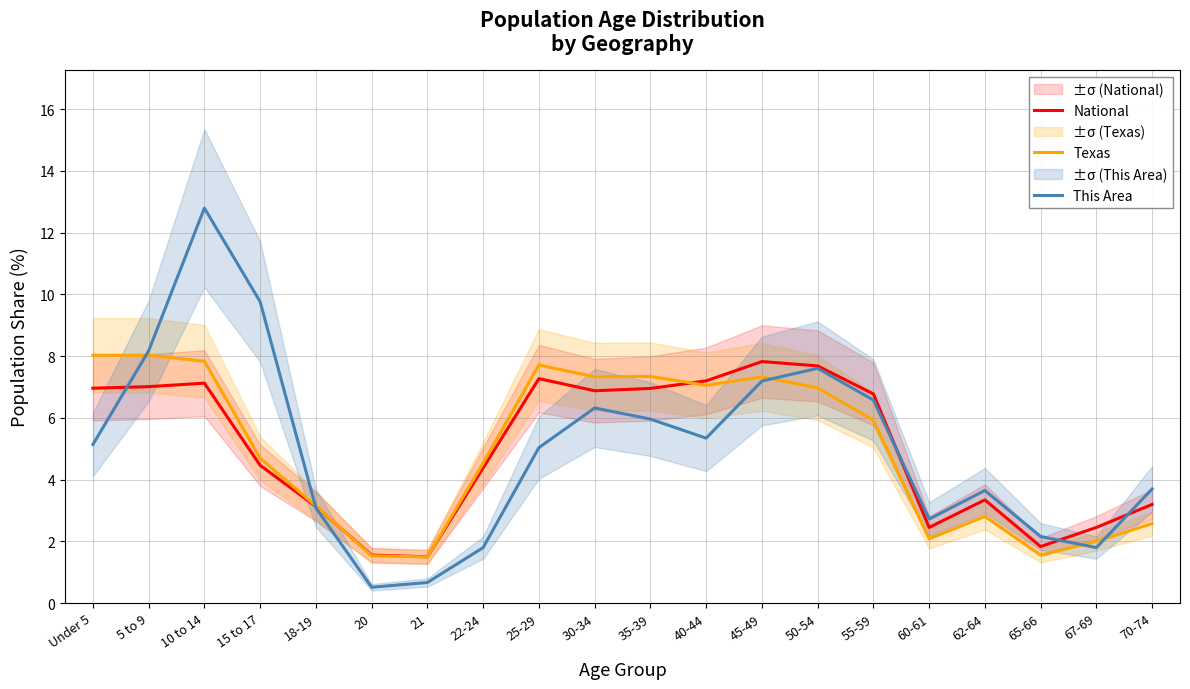

After their last crossing, which series has the higher values: This Area or Texas?

This Area